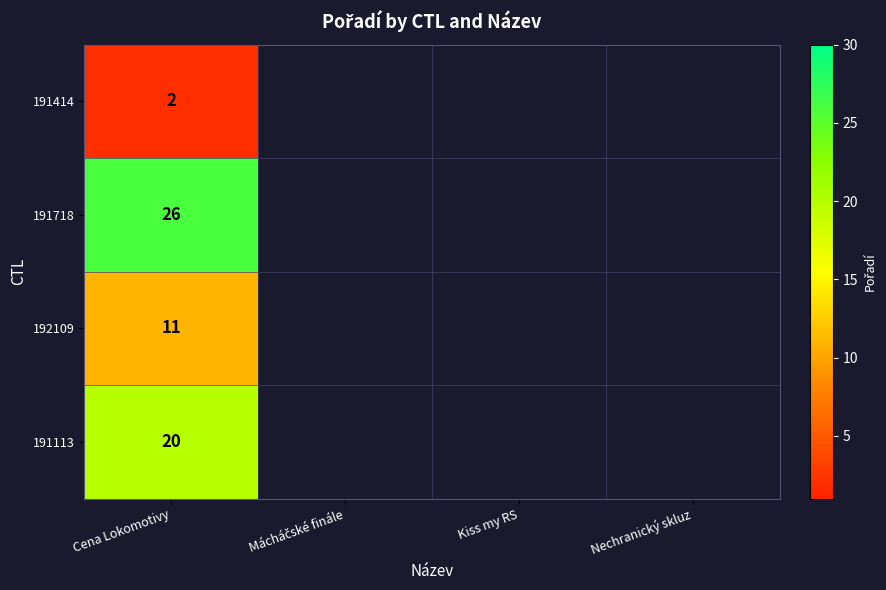

True or false: 191414 has a value of 3 at Cena Lokomotivy.

False